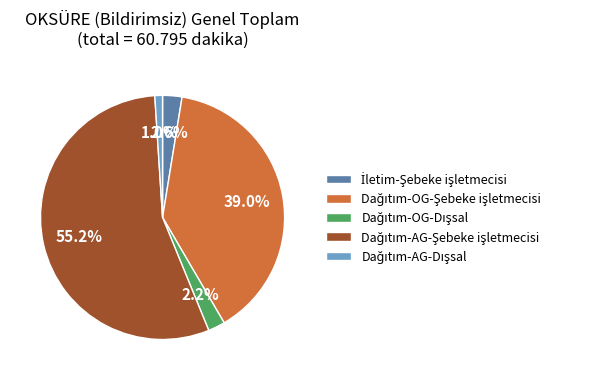

To the nearest percent, what is the difference between the largest and smallest slice percentages?

54%